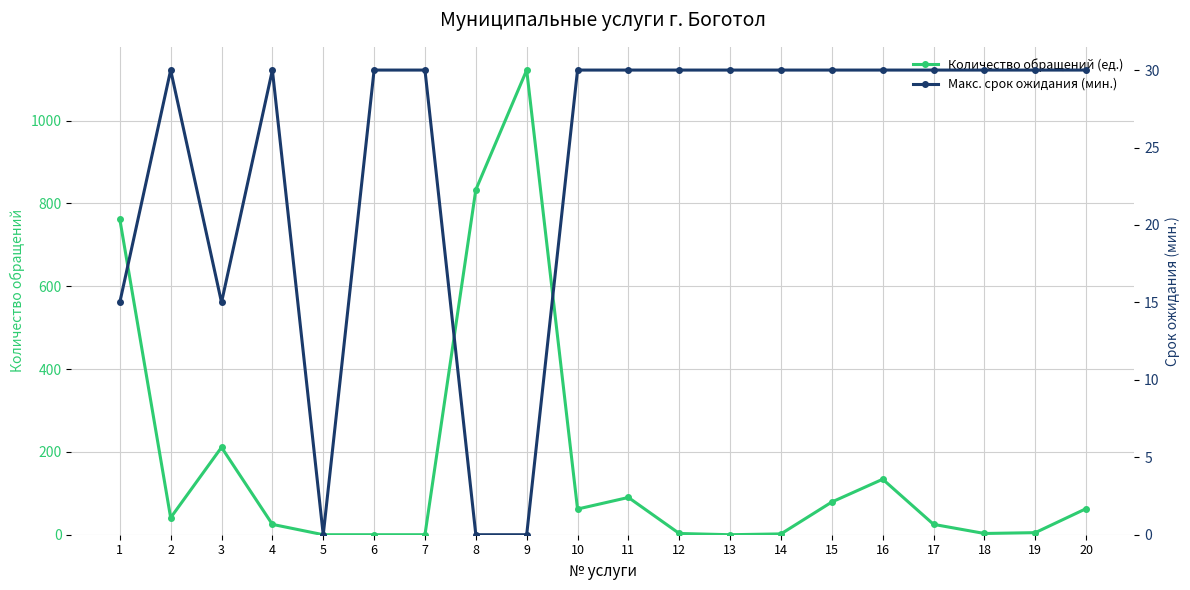

How many data points in Количество обращений (ед.) are above 41?

9